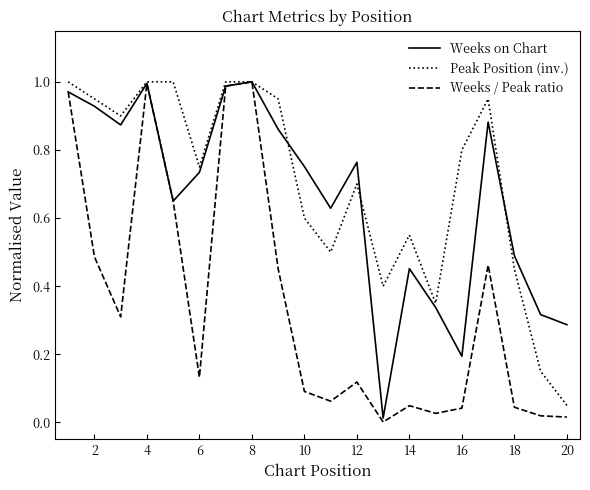

Which series has the largest range (max minus min)?

Weeks / Peak ratio